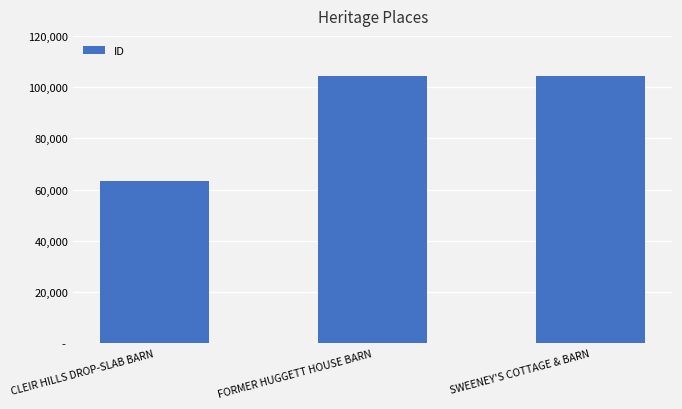

Are the bars horizontal?

No